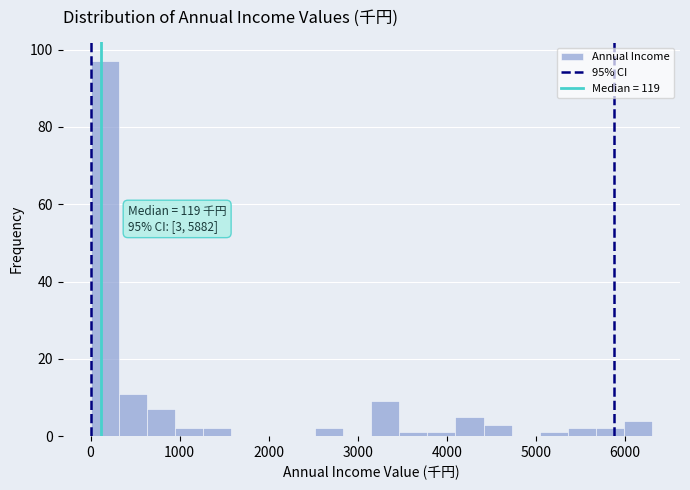

Around what value on the x-axis is the tallest bar? Give the approximate position of its centre, as read against the axis.

200